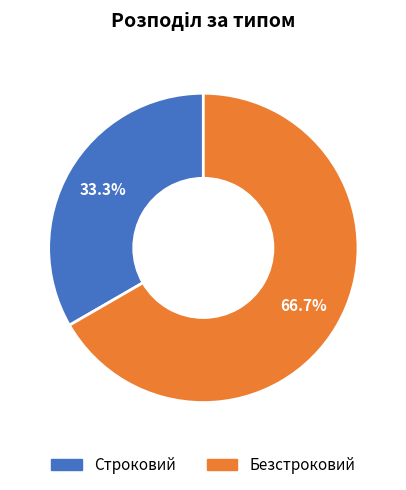

To the nearest percent, what percentage of the pie is Строковий?

33%